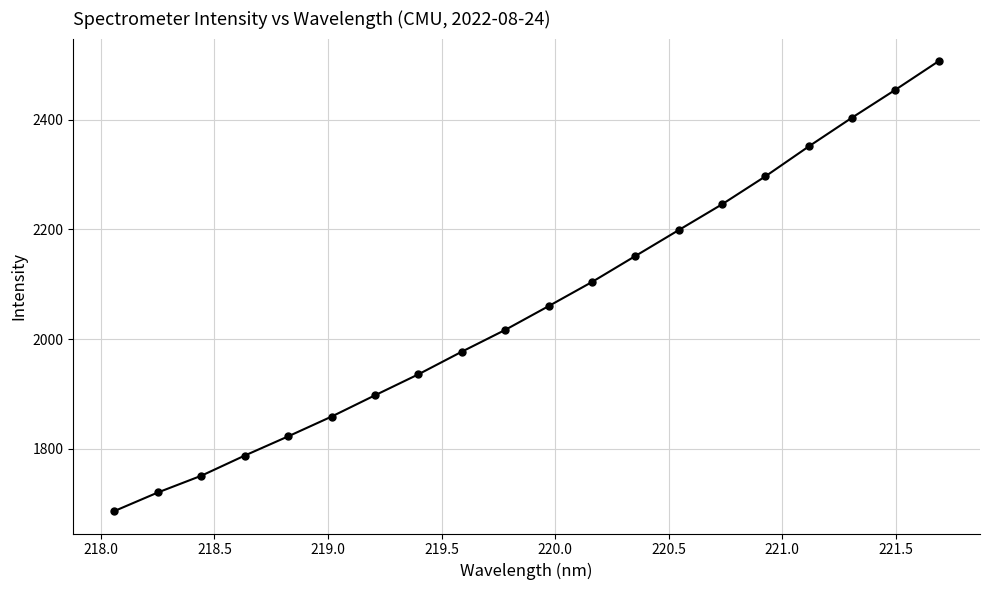

True or false: there are more than 2 points higher than both neighbors.

False